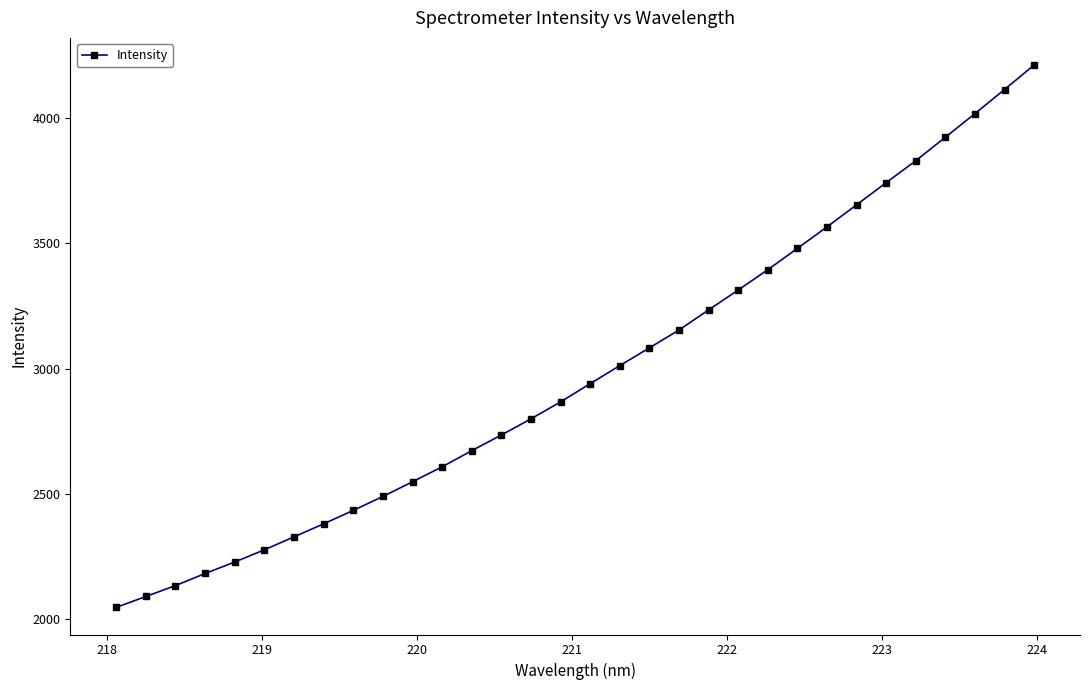

Reading right to left, extract all data points from this chart.

4212.5	4114.6	4018.4	3924.0	3830.2	3742.6	3654.1	3566.0	3479.8	3395.0	3313.6	3234.4	3153.7	3082.7	3011.6	2939.7	2866.8	2799.0	2734.5	2671.8	2607.4	2547.6	2488.9	2433.2	2379.6	2327.5	2275.8	2226.9	2181.1	2132.7	2089.2	2045.7